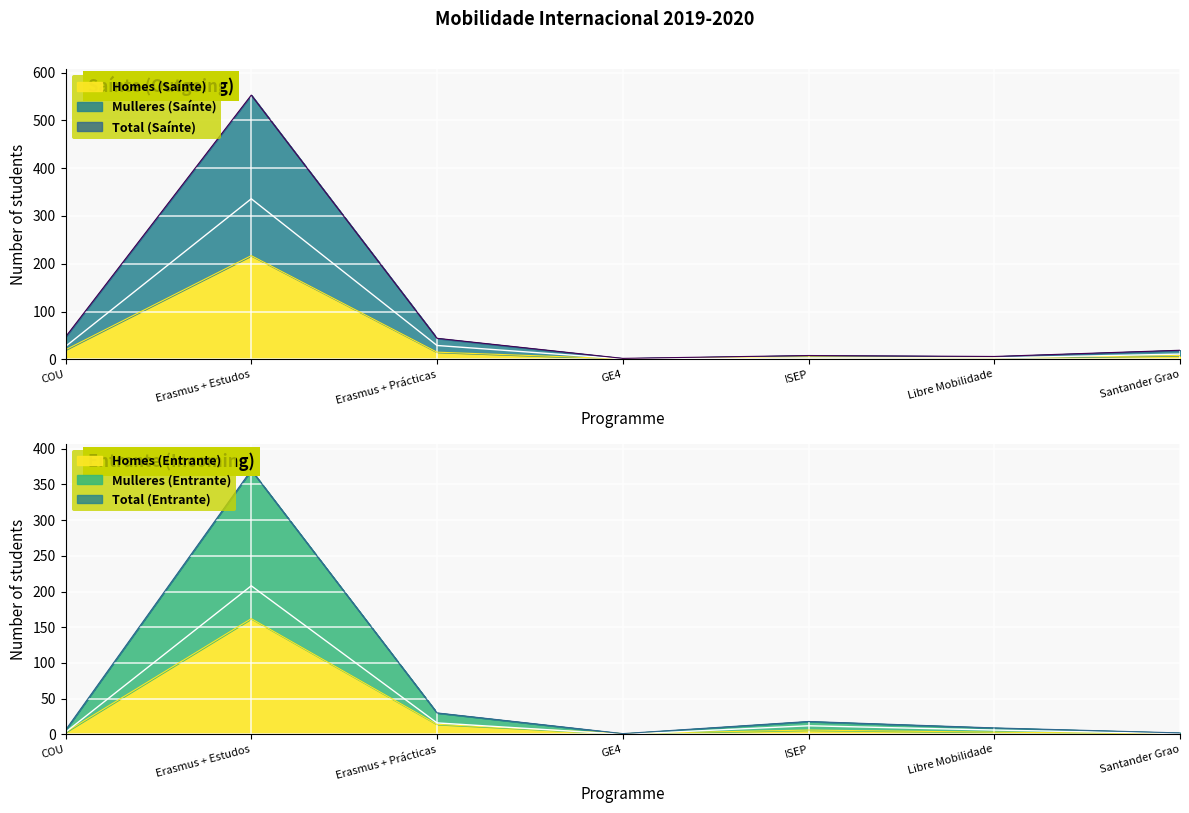

What is the average value of the Mulleres (Saínte) series?

59